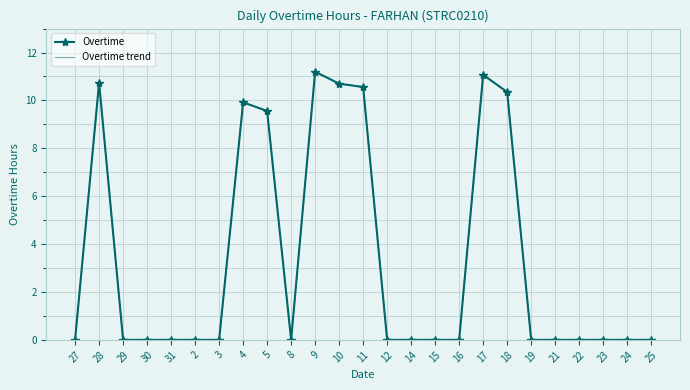

Which series has the largest range (max minus min)?

Overtime